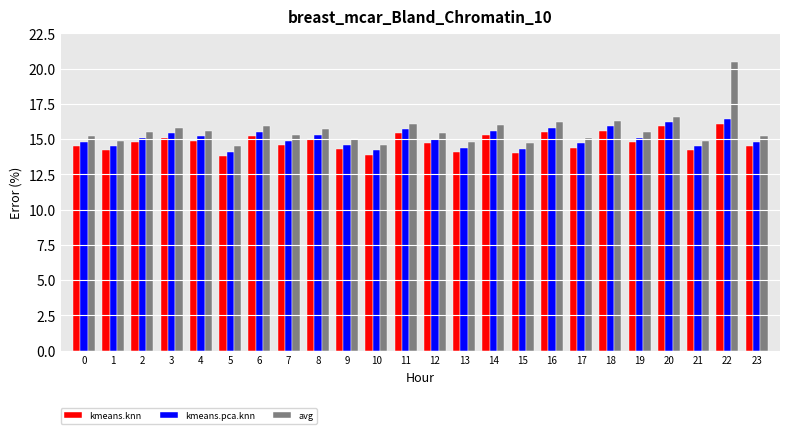

What is the minimum value shown in the chart?

13.8